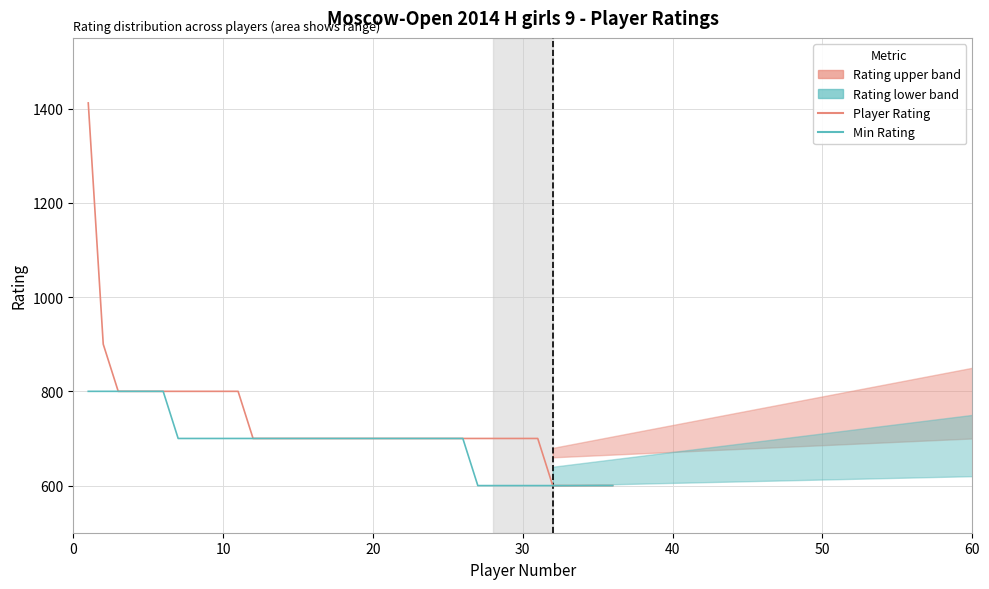

The value of Player Rating at 8 is 354. True or false?

False